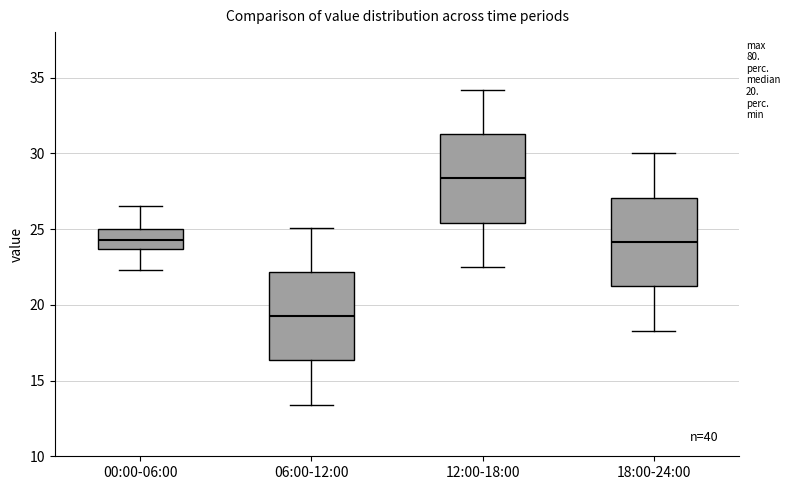

Which box's median line is the lowest?

06:00-12:00